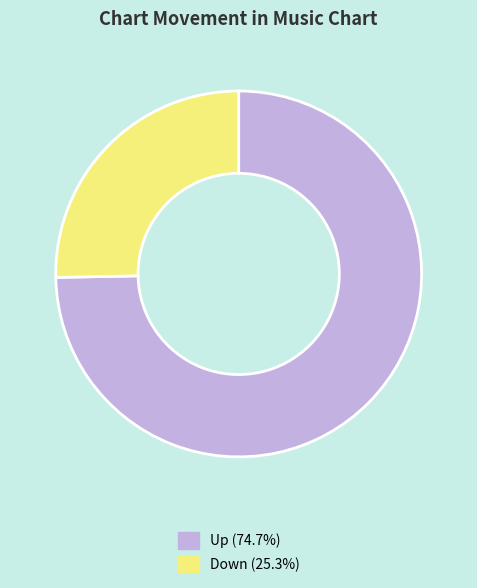

Does any single category account for the majority?

Yes